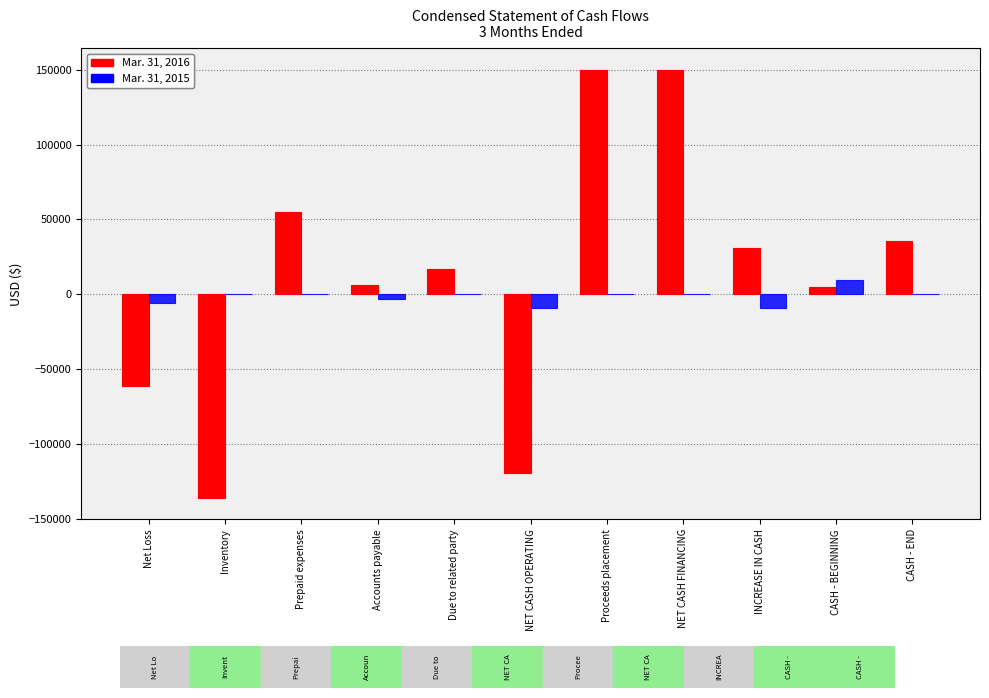

Which series changed the most between Inventory and Prepaid expenses?

Mar. 31, 2016